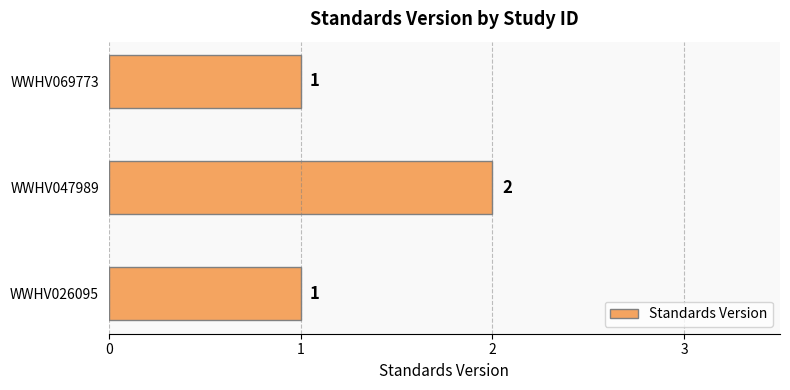

How many values are between 1 and 2?

3